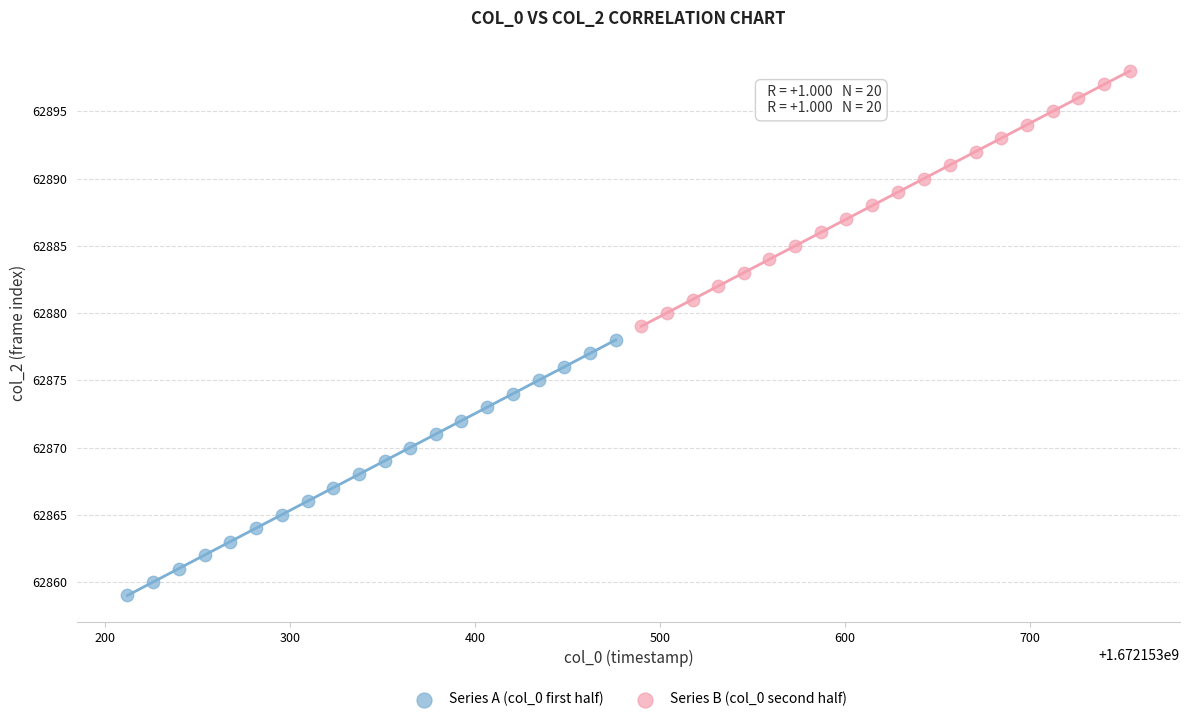

Which series reaches the minimum Y coordinate?

Series A (col_0 first half)